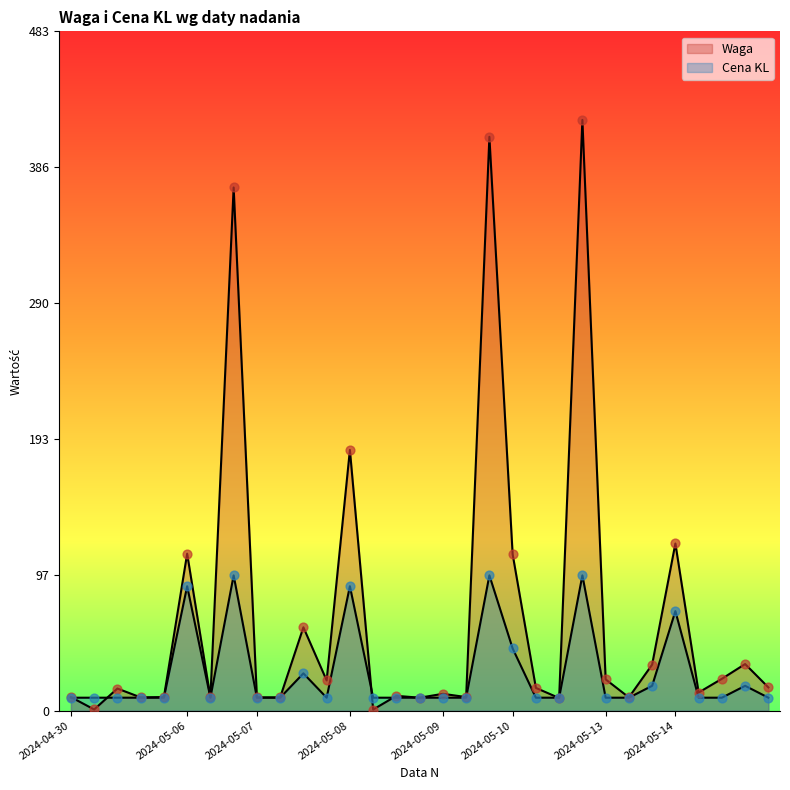

Which series has the widest spread of Y values?

Waga